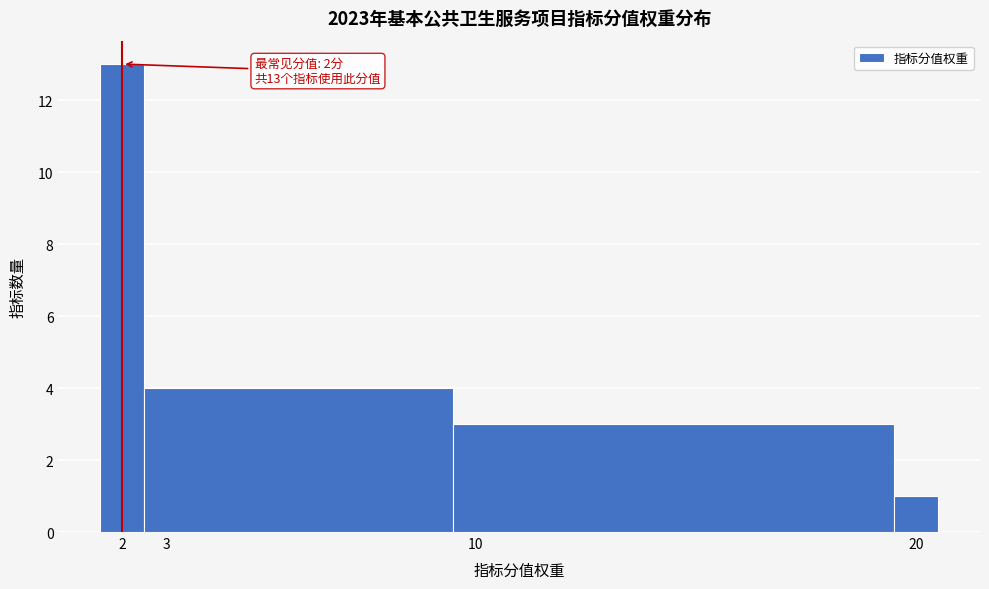

Over which range of the x-axis is the bar tallest?

1.5 to 2.5